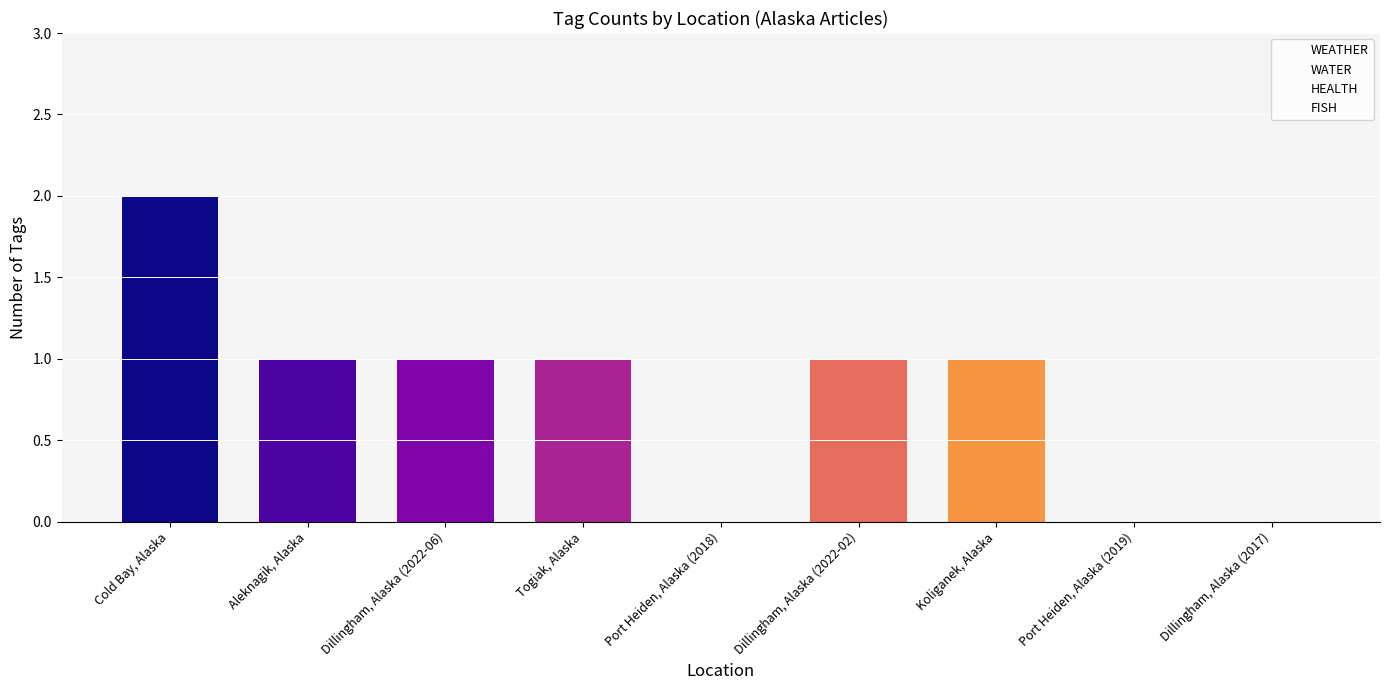

Which has a higher value, Port Heiden, Alaska (2018) or Aleknagik, Alaska?

Aleknagik, Alaska